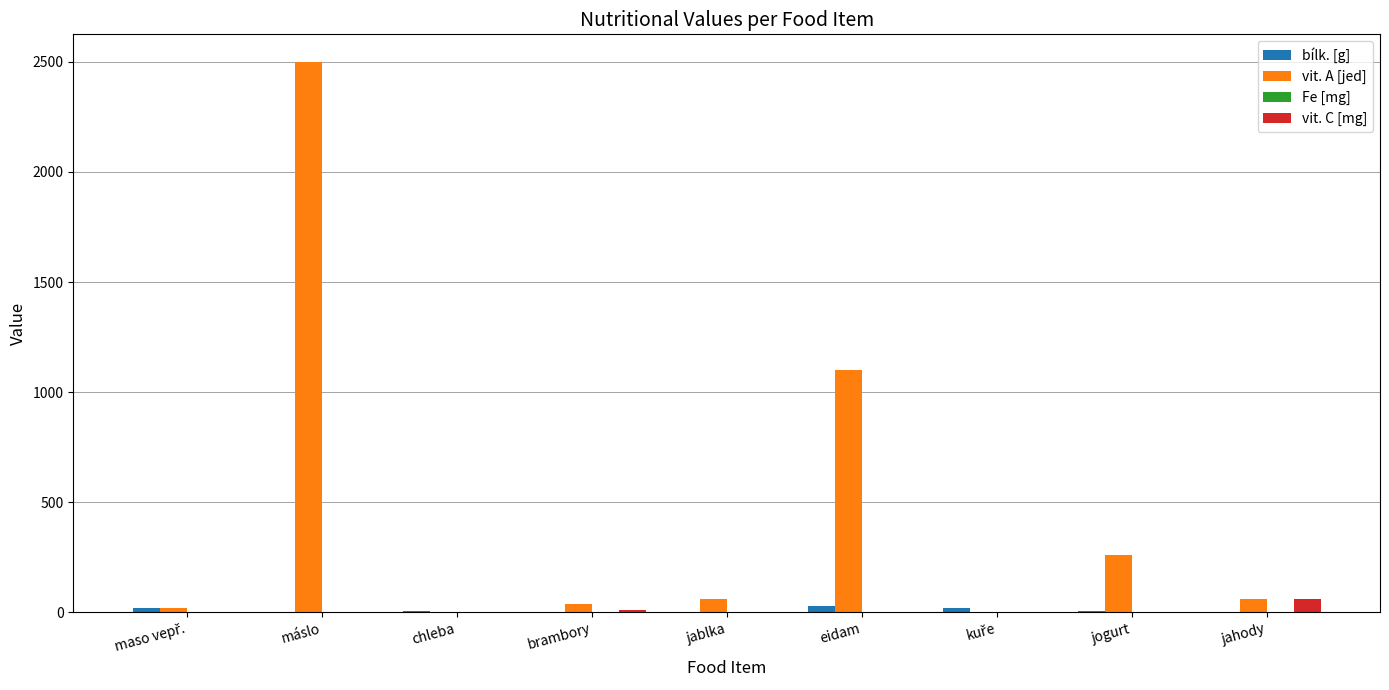

What is the highest value of the vit. C [mg] series?

60.0